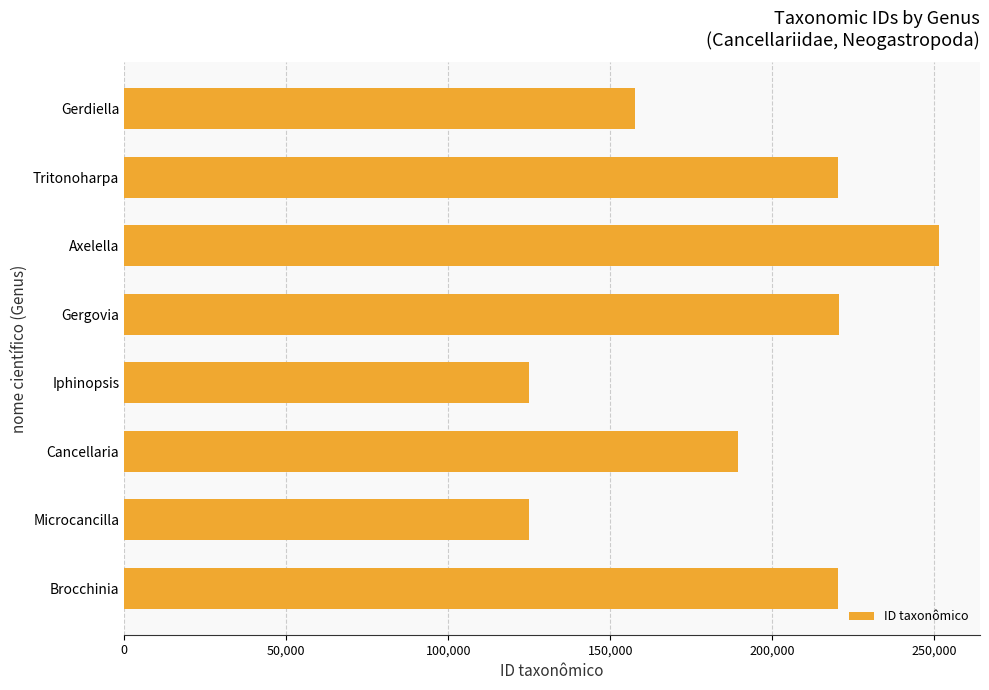

What is the difference between the second highest and second lowest values?

95541